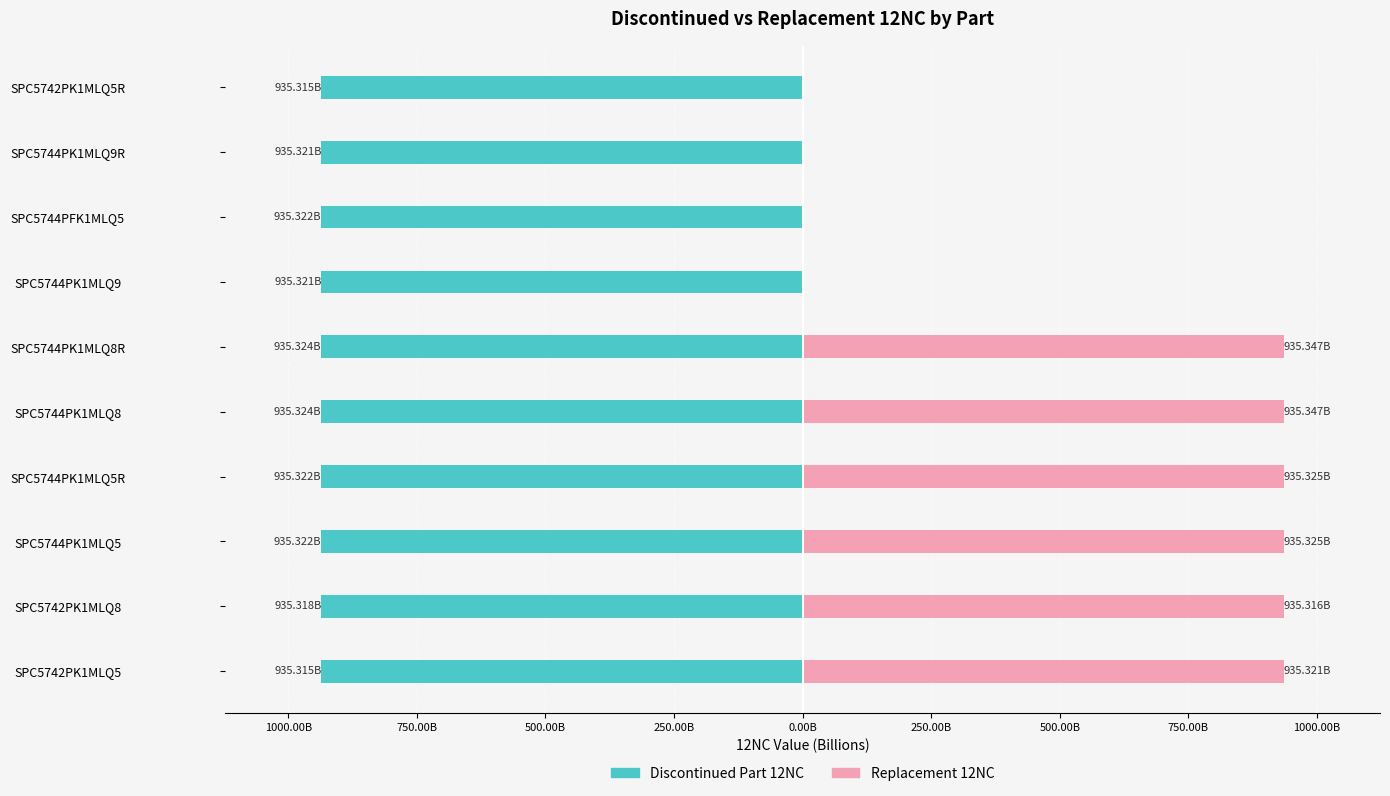

Reading right to left, list all the values displayed in this chart.

Discontinued Part 12NC: -935.3	-935.3	-935.3	-935.3	-935.3	-935.3	-935.3	-935.3	-935.3	-935.3
Replacement 12NC: 0.0	0.0	0.0	0.0	935.3	935.3	935.3	935.3	935.3	935.3